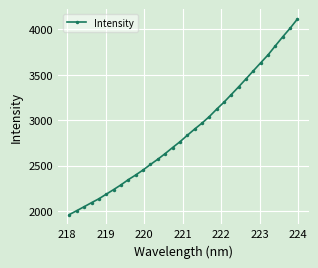

What is the average value?

2881.9